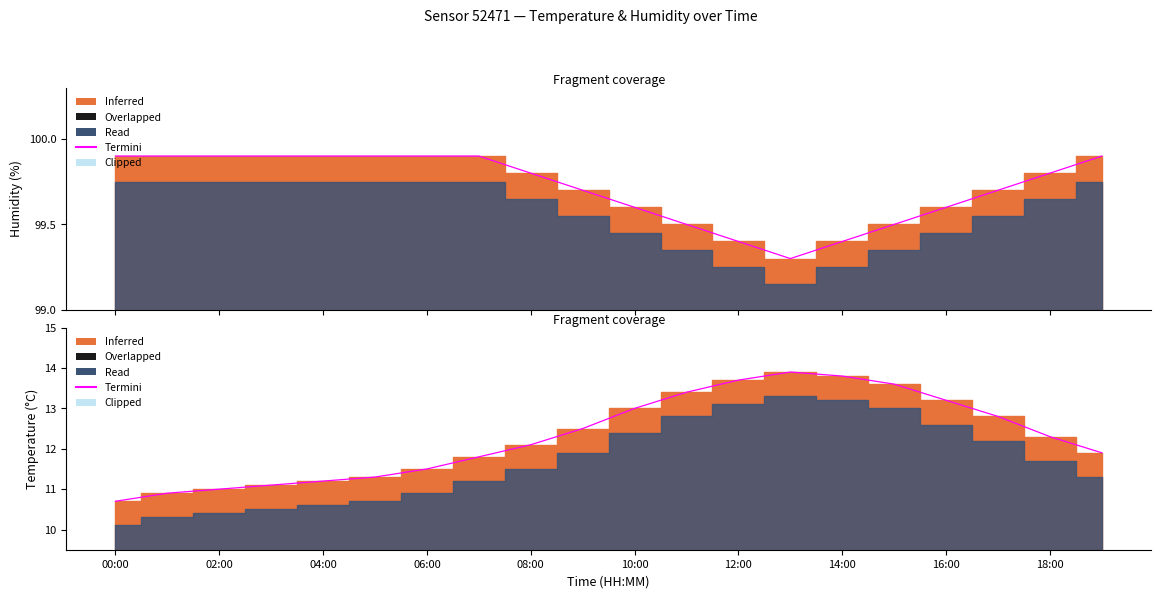

True or false: humidity and temperature intersect in this chart.

False